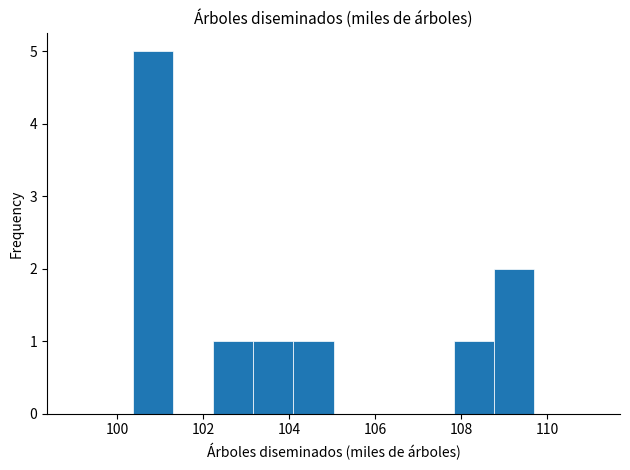

Reading left to right, list every bar in this chart as the range it spans on the x-axis followed by its height. Neither the bar edges nor the heights are printed on the chart, so give them approximately, as read against the axes.

100.4 to 101.2: 5
101.2 to 102.2: 0
102.2 to 103.2: 1
103.2 to 104.0: 1
104.0 to 105.0: 1
105.0 to 106.0: 0
106.0 to 106.8: 0
106.8 to 107.8: 0
107.8 to 108.8: 1
108.8 to 109.6: 2